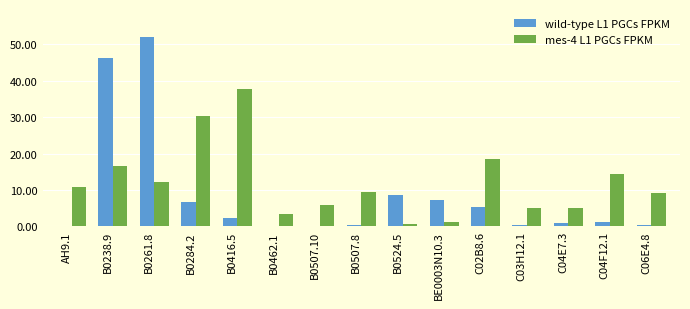

How many groups of bars are there?

15